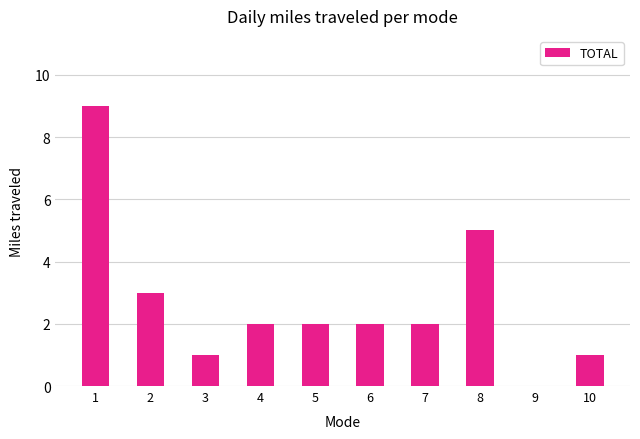

Reading left to right, what are all the values shown in this chart?

9	3	1	2	2	2	2	5	0	1